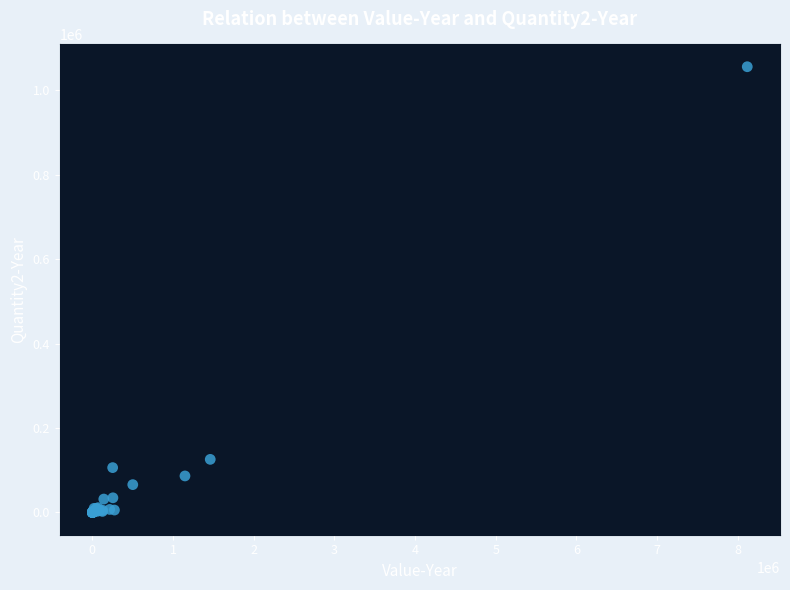

What Y value in the scatter plot is closest to 528085?

125772